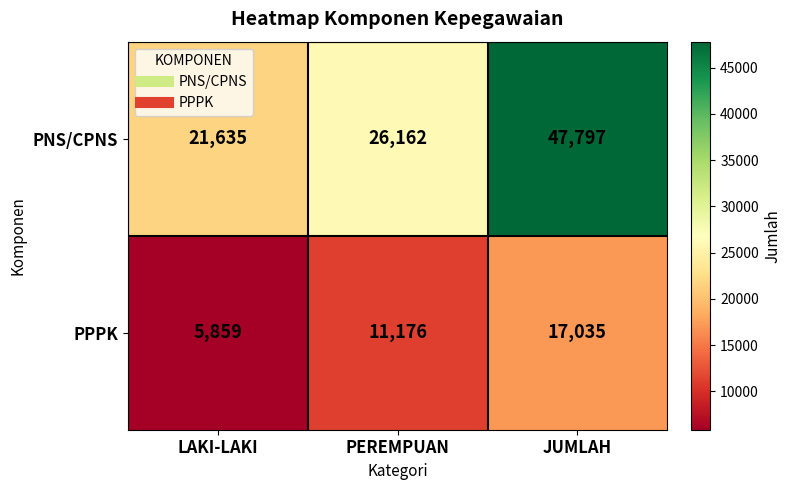

The value of PPPK at PEREMPUAN is 15331. True or false?

False